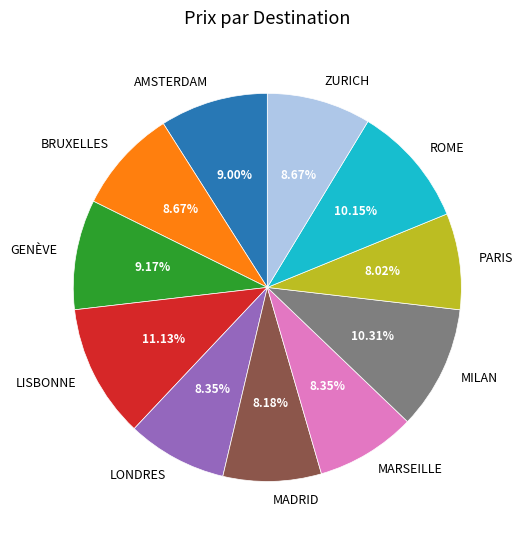

How many segments does this pie chart have?

11